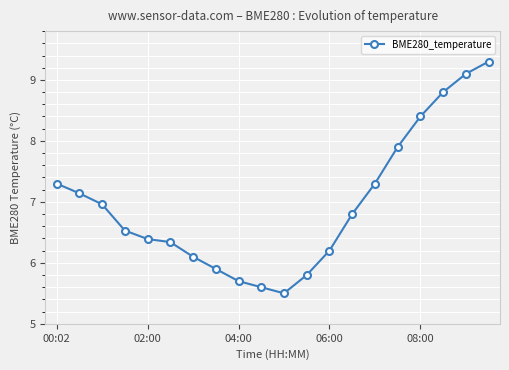

Does the chart display data point markers on the line(s)?

Yes